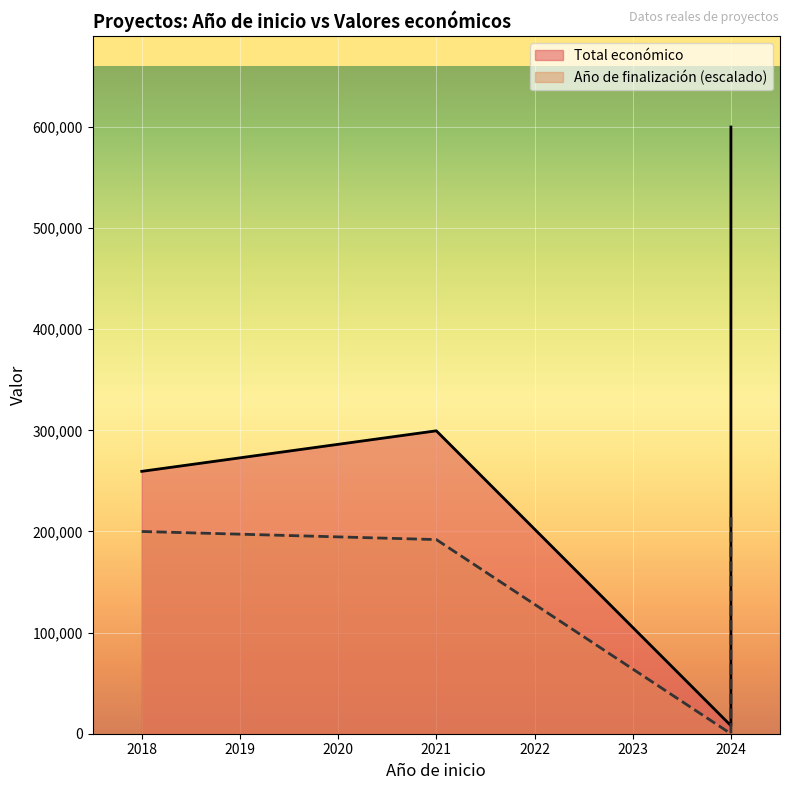

What is the label of the 4th point from the right?

2024